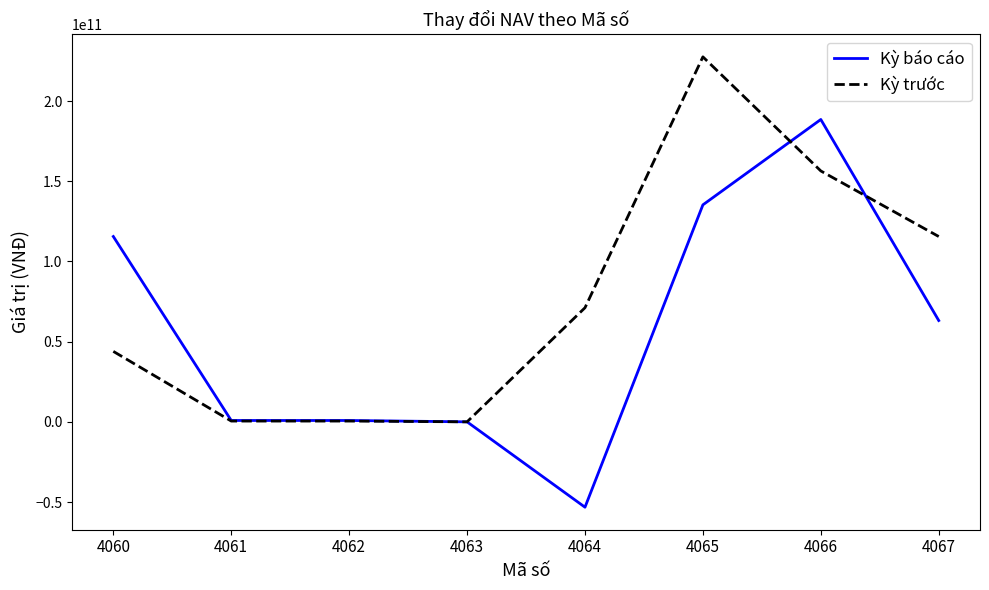

At which label does Kỳ báo cáo reach its minimum?

4064